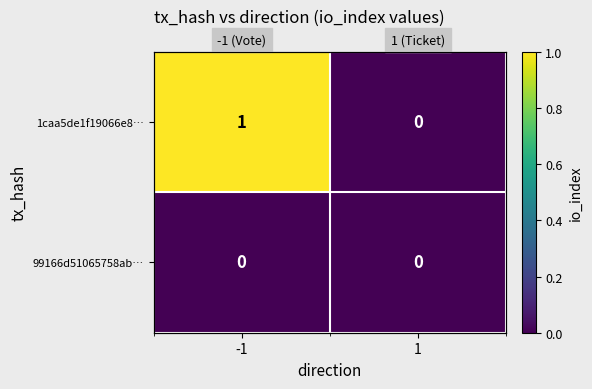

How many values in 1caa5de1f19066e8… are above zero?

1